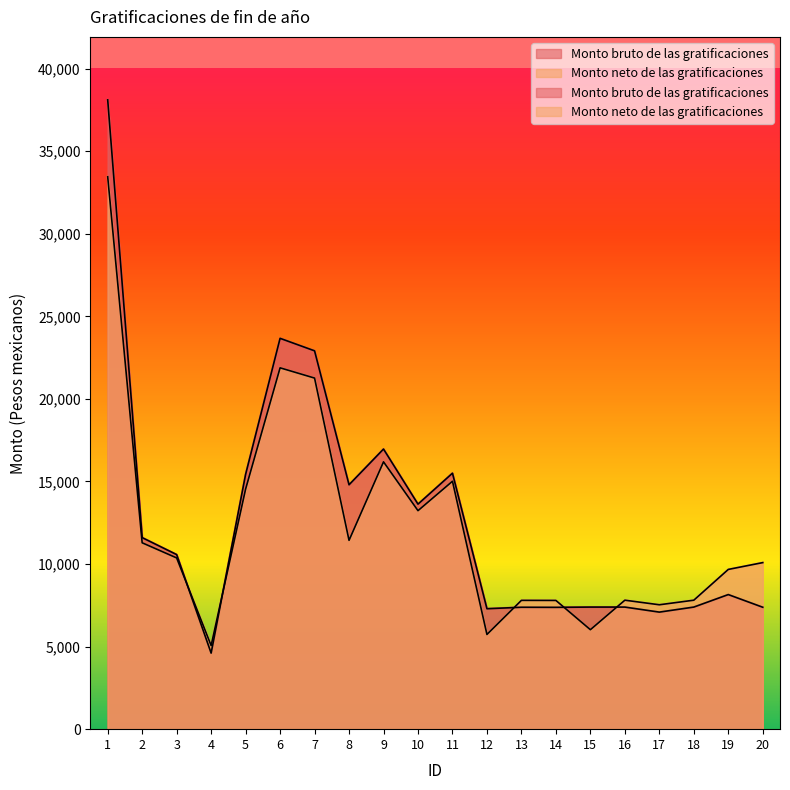

Is the value of Monto bruto de las gratificaciones at 15 greater than the value of Monto neto de las gratificaciones at 9?

No